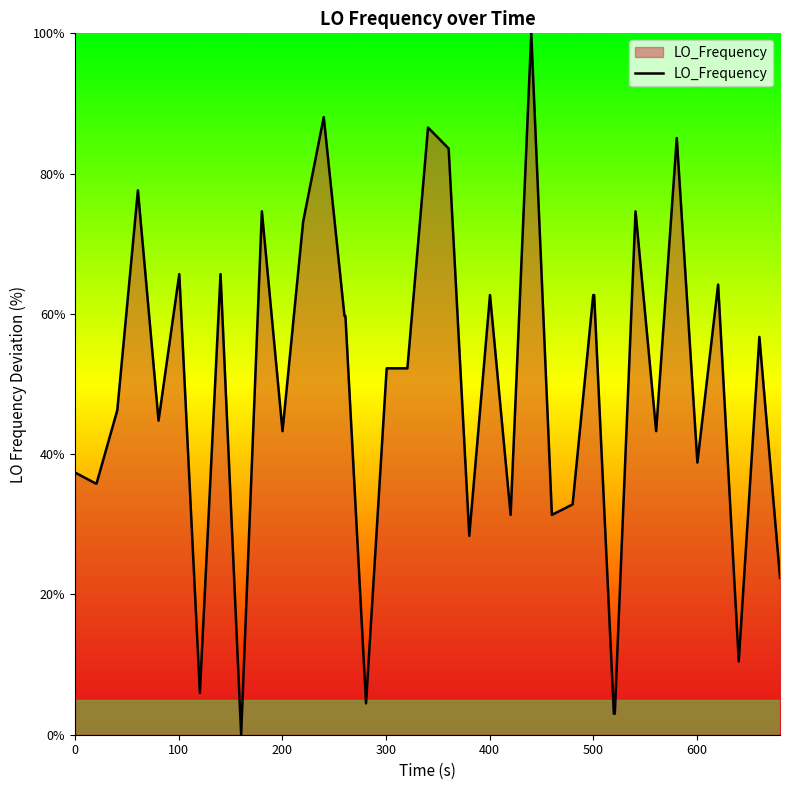

What is the difference between the second highest and second lowest values?

85.1